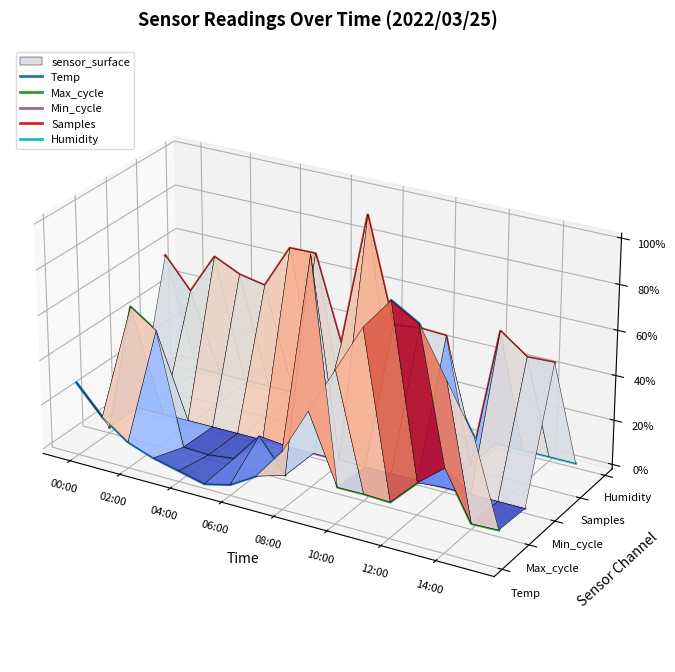

True or false: Samples has a value of 0.0 at 08:00.

False